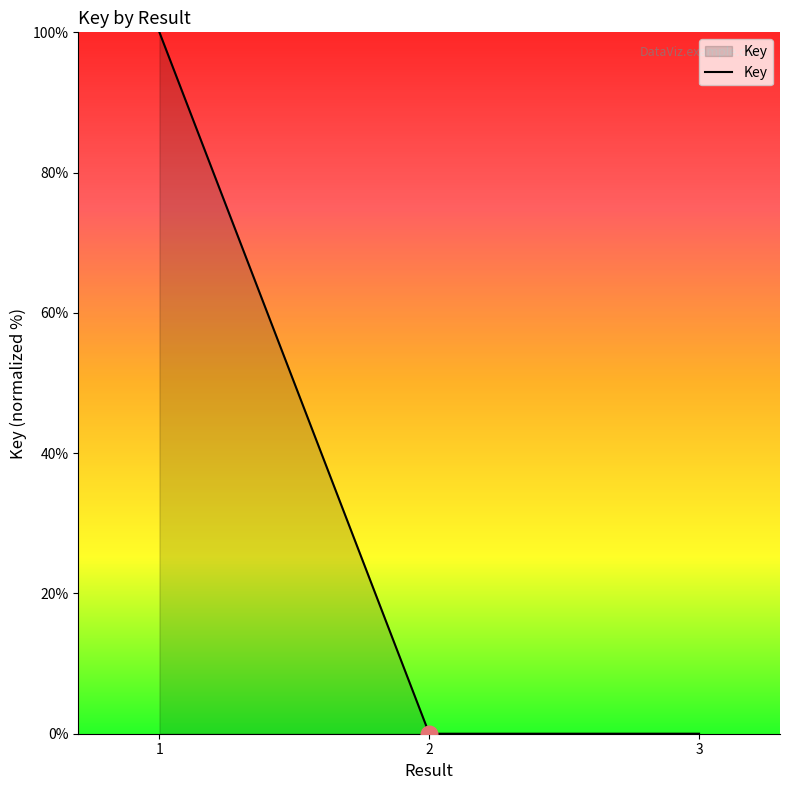

The value at 1 is 138.7. True or false?

False